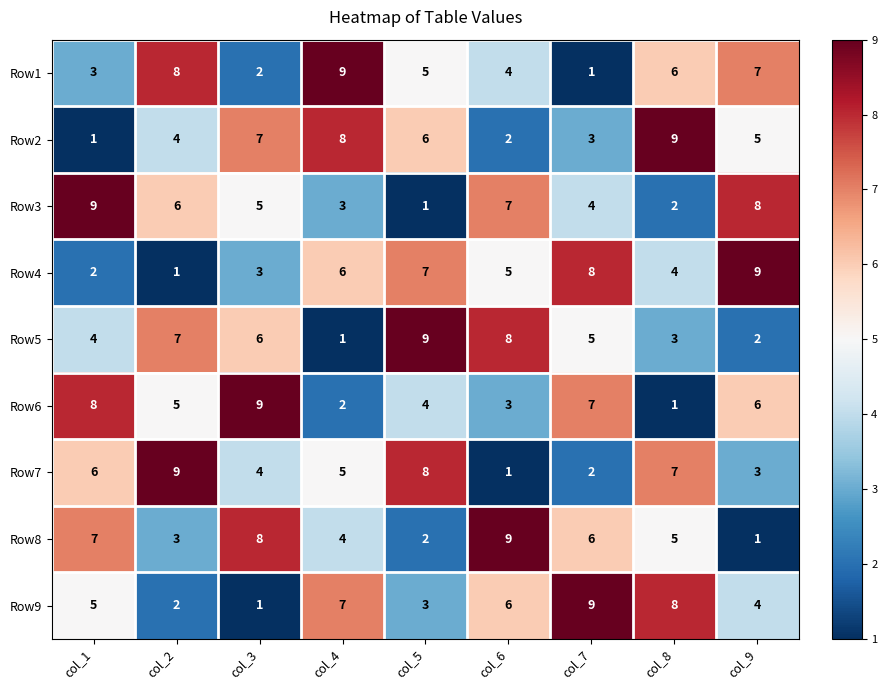

Which series changed the most between col_8 and col_9?

Row3